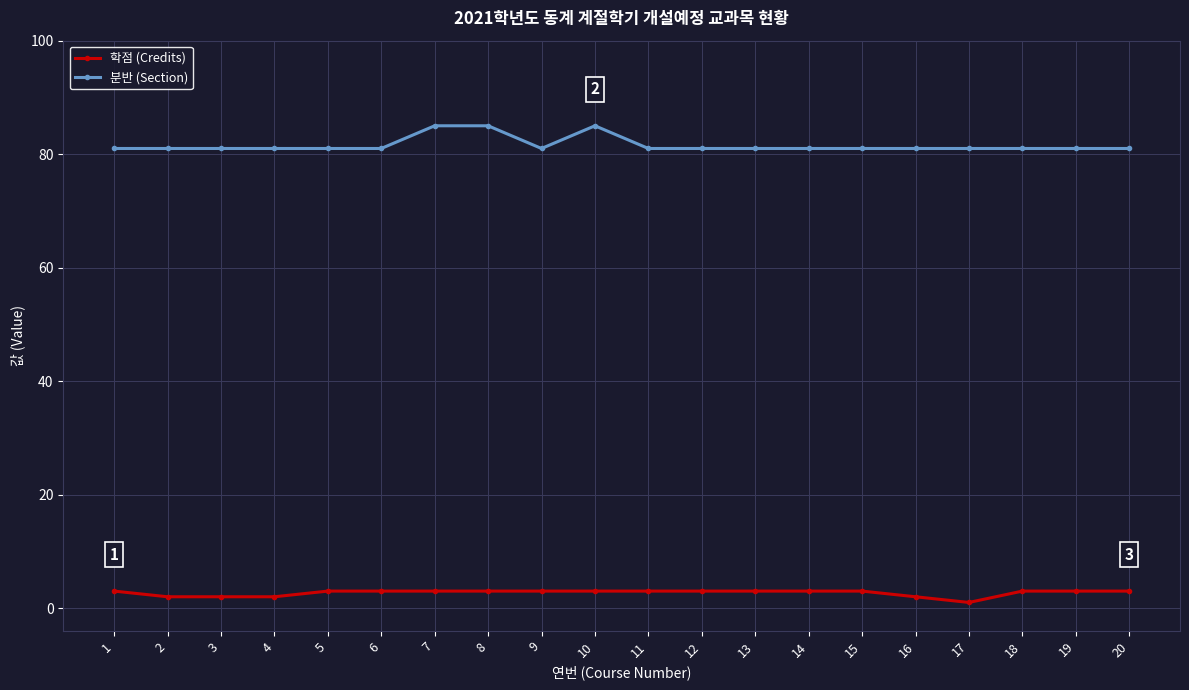

Reading left to right, transcribe all the data shown in this chart.

학점 (Credits): 3	2	2	2	3	3	3	3	3	3	3	3	3	3	3	2	1	3	3	3
분반 (Section): 81	81	81	81	81	81	85	85	81	85	81	81	81	81	81	81	81	81	81	81